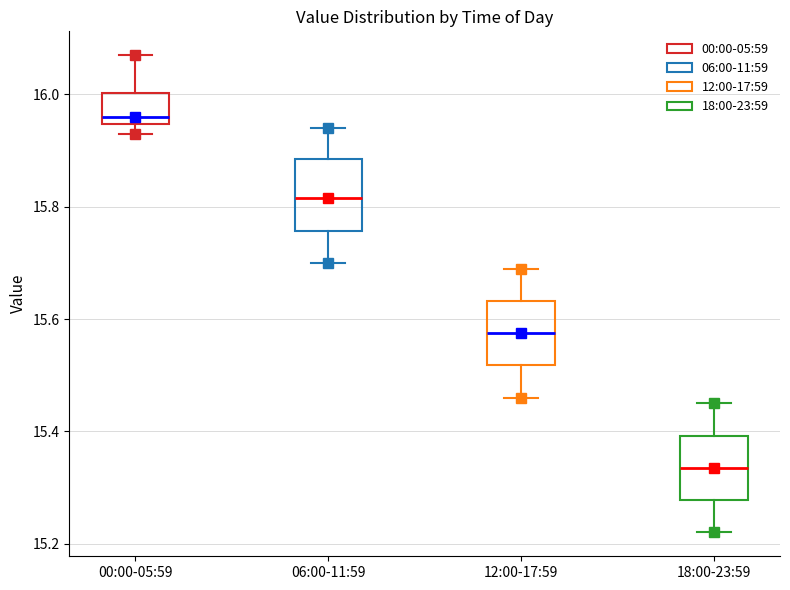

Reading left to right, transcribe this box plot: for each box, give where its median line is, the range the box spans, and where its two whiskers end, as read against the y-axis. The values are not printed on the chart, so give them approximately, as read against the axis.

00:00-05:59: median 15.96, box 15.94 to 16.00, whiskers 15.94 (just below the box's lower edge) to 16.08
06:00-11:59: median 15.82, box 15.76 to 15.88, whiskers 15.70 to 15.94
12:00-17:59: median 15.58, box 15.52 to 15.64, whiskers 15.46 to 15.70
18:00-23:59: median 15.34, box 15.28 to 15.40, whiskers 15.22 to 15.46